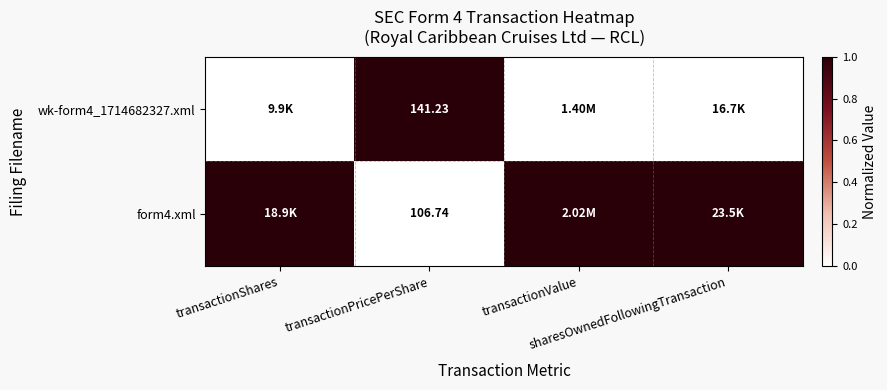

Between sharesOwnedFollowingTransaction and transactionShares, which is larger?

sharesOwnedFollowingTransaction